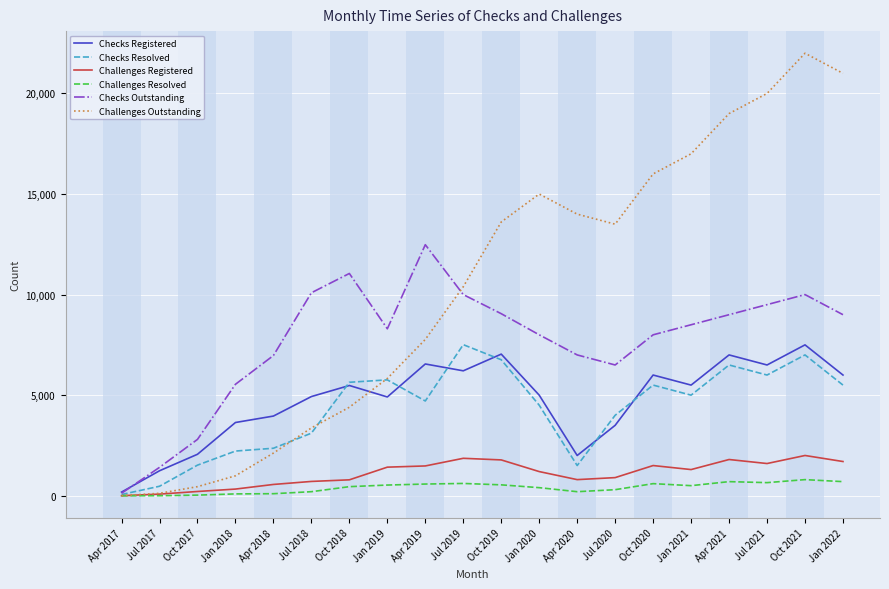

How many intersections are there between Checks Registered and Checks Outstanding?

1